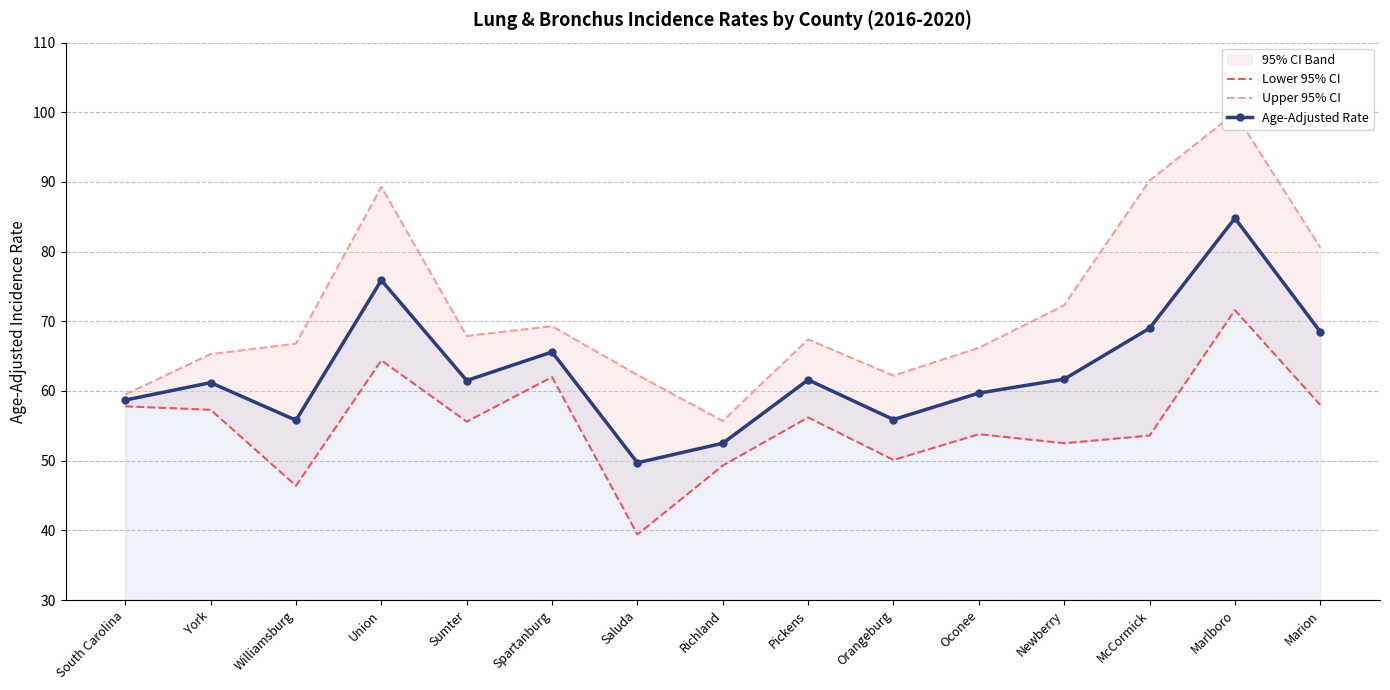

How many data points in Age-Adjusted Rate are above 61?

9